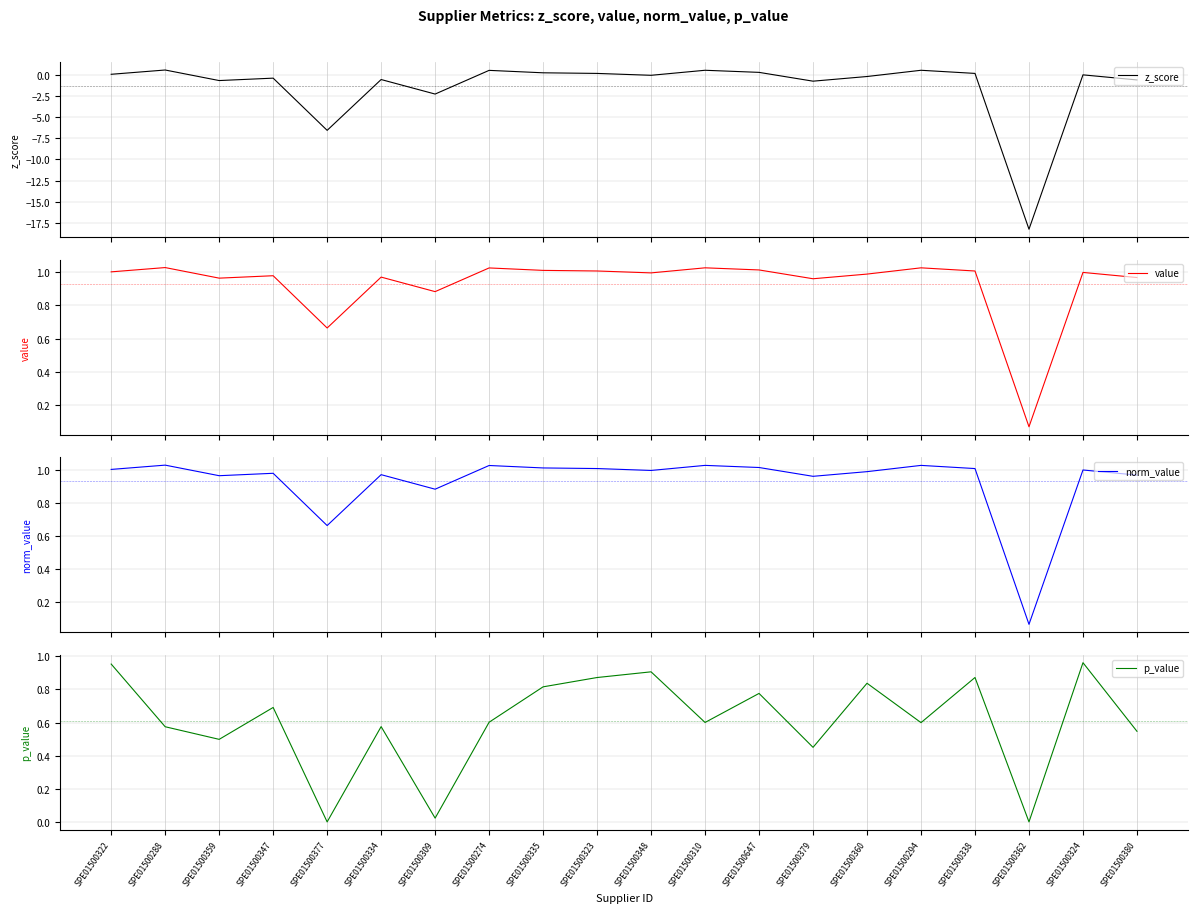

What is the value of the p_value point at the 6th from the left?

0.6